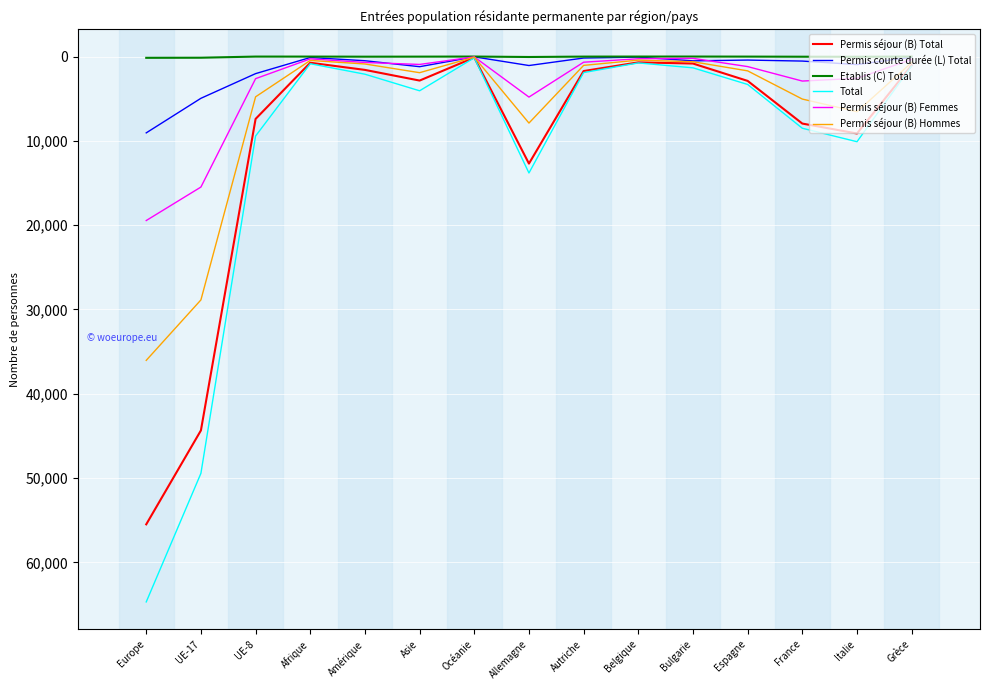

What is the sum of the Permis séjour (B) Femmes values at France and UE-17?

18388